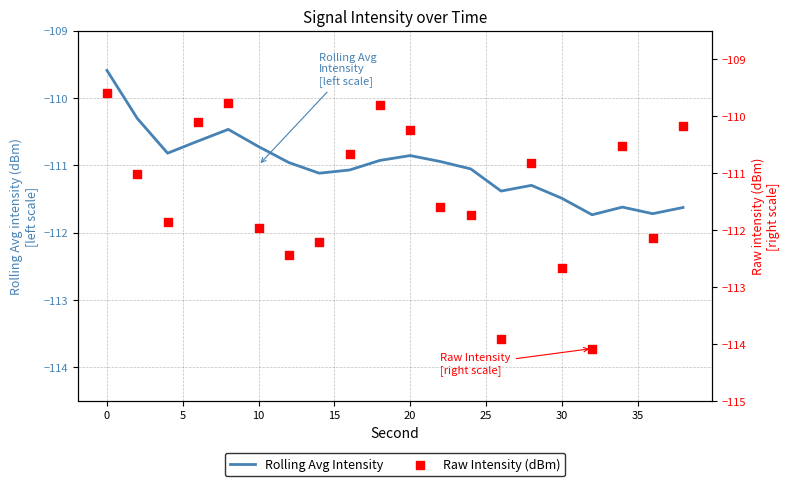

At how many categories does at least one series exceed -113?

20